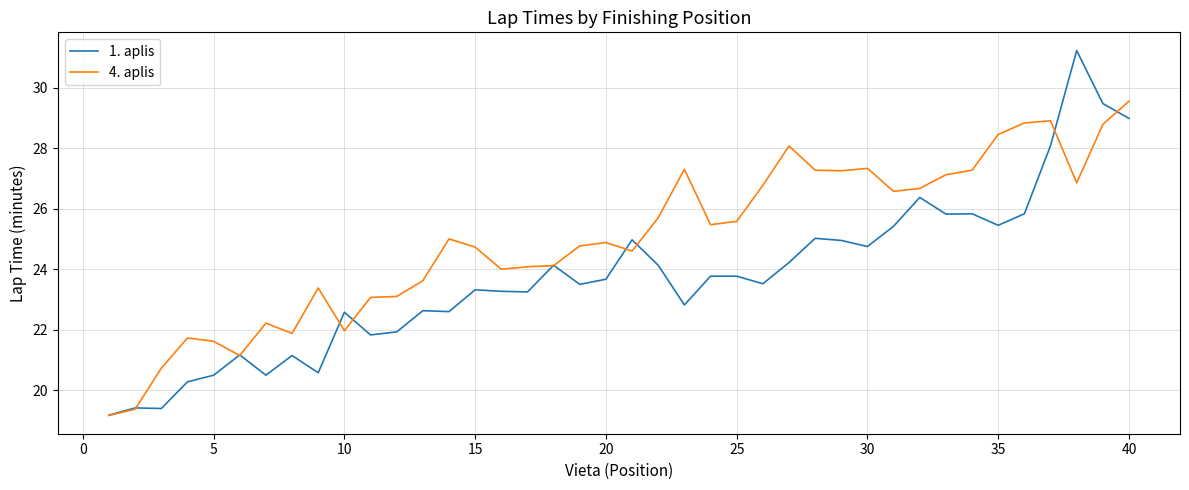

Is this an area chart (filled region under the line)?

No